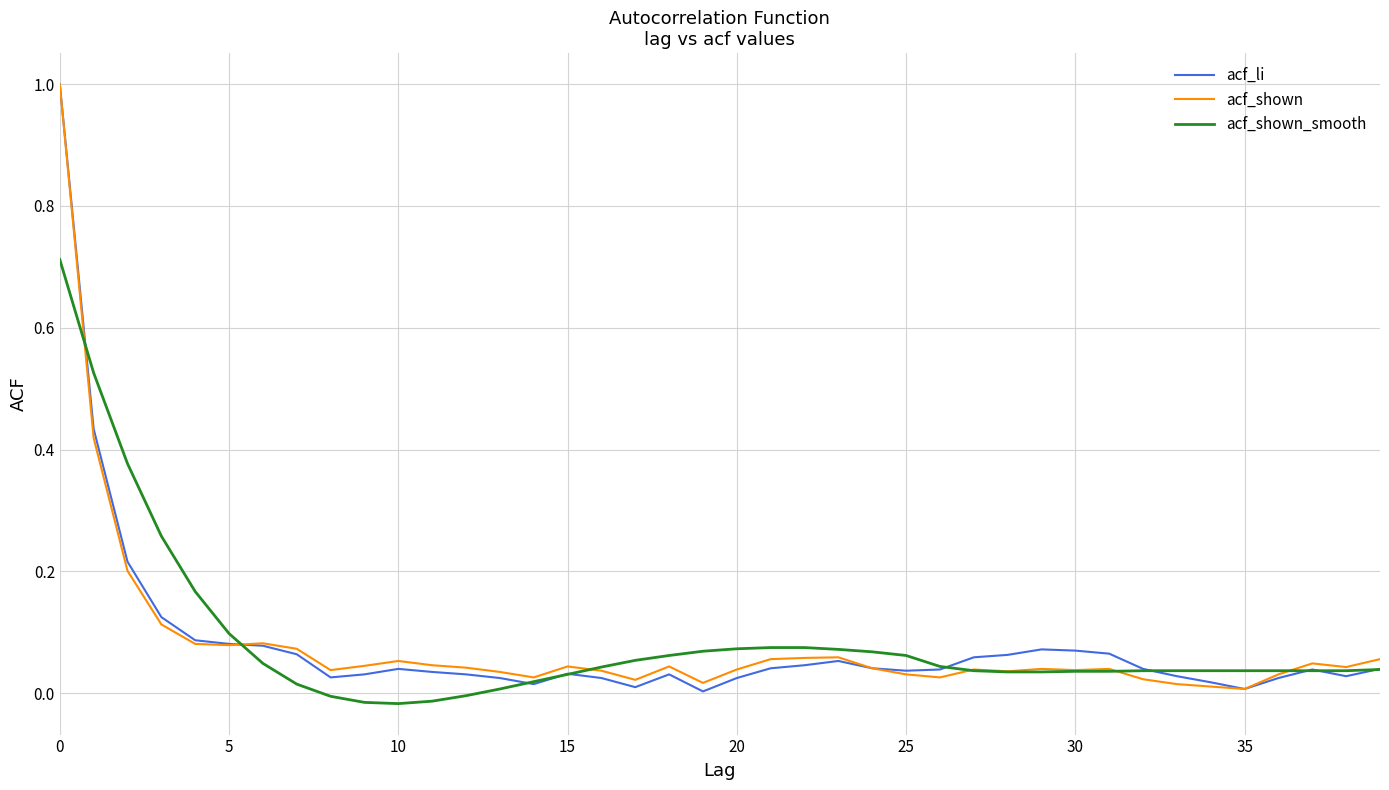

Which series has the largest total across all categories?

acf_shown_smooth